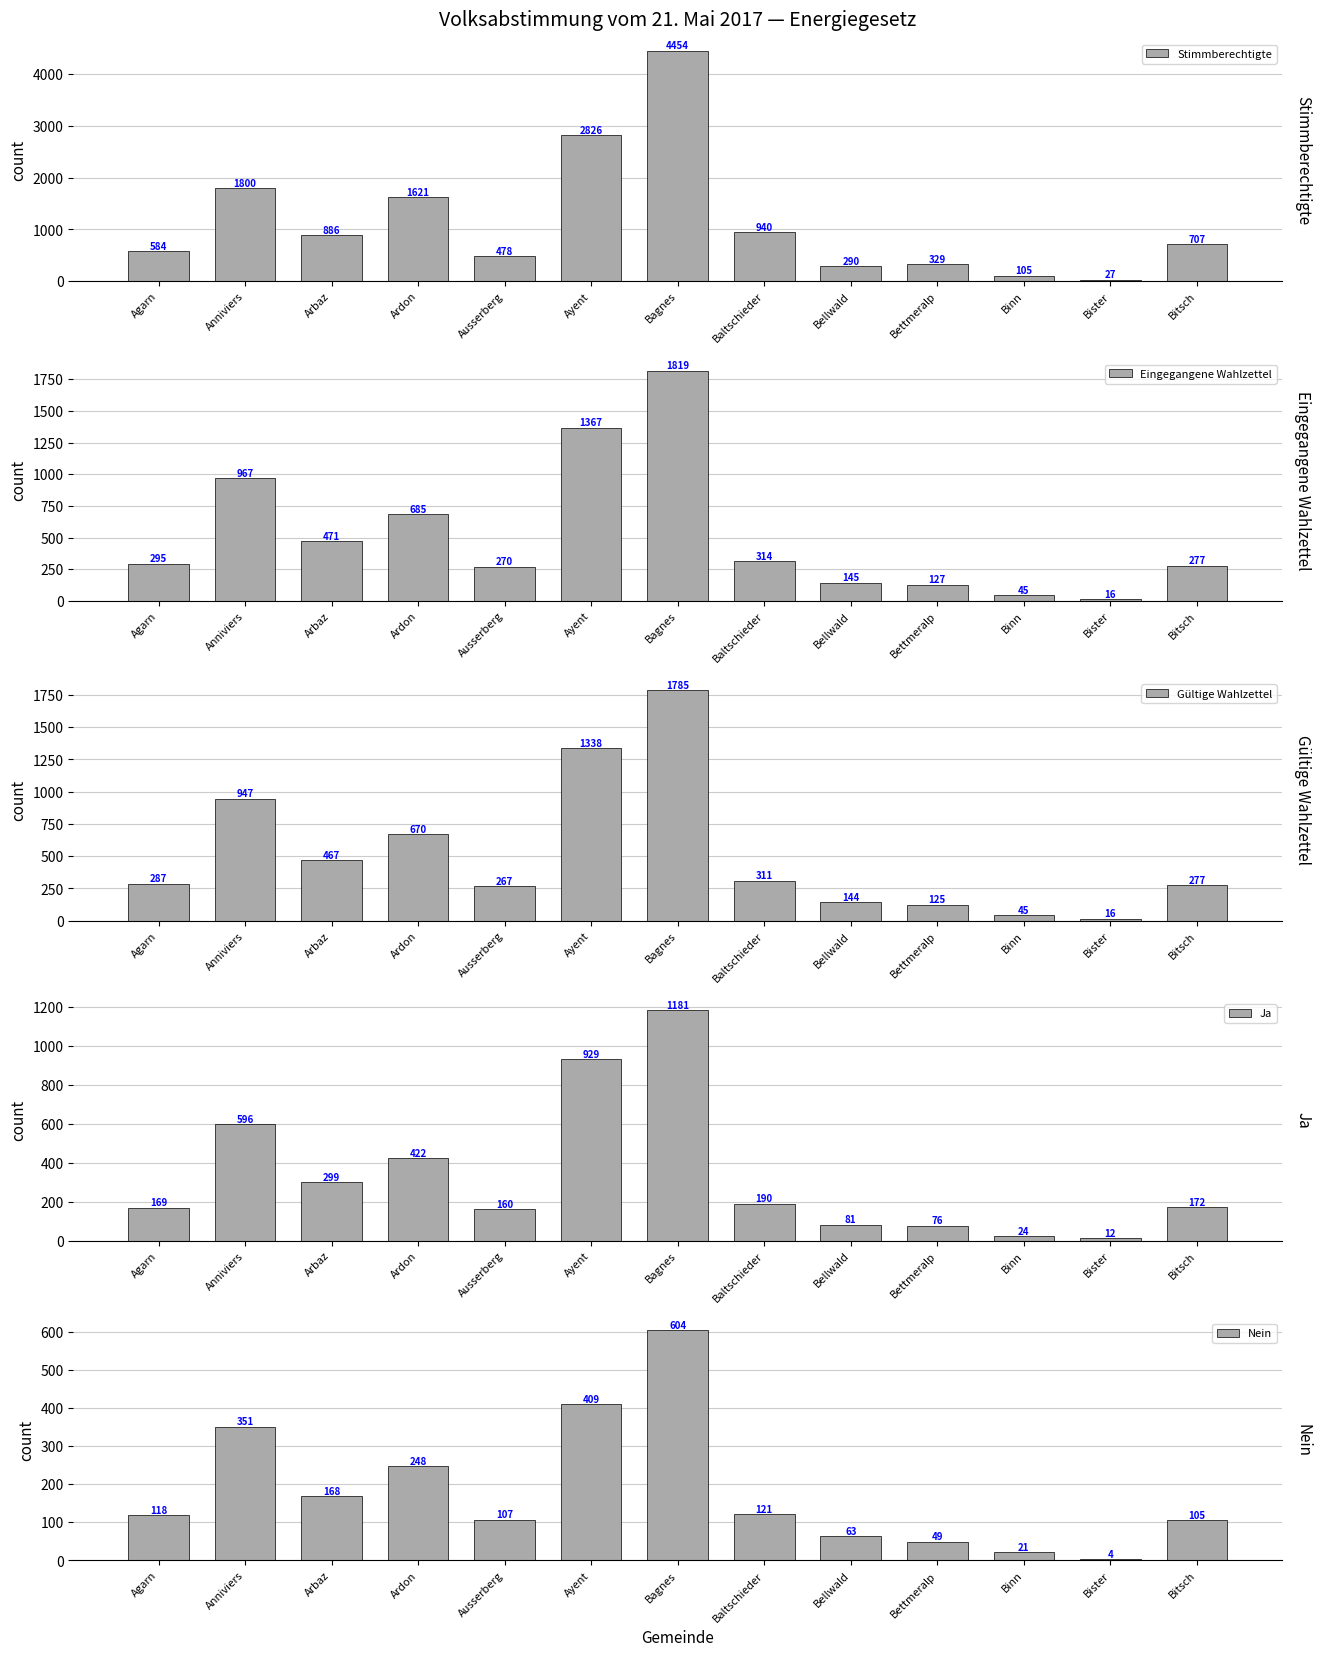

Does the chart contain stacked bars?

No